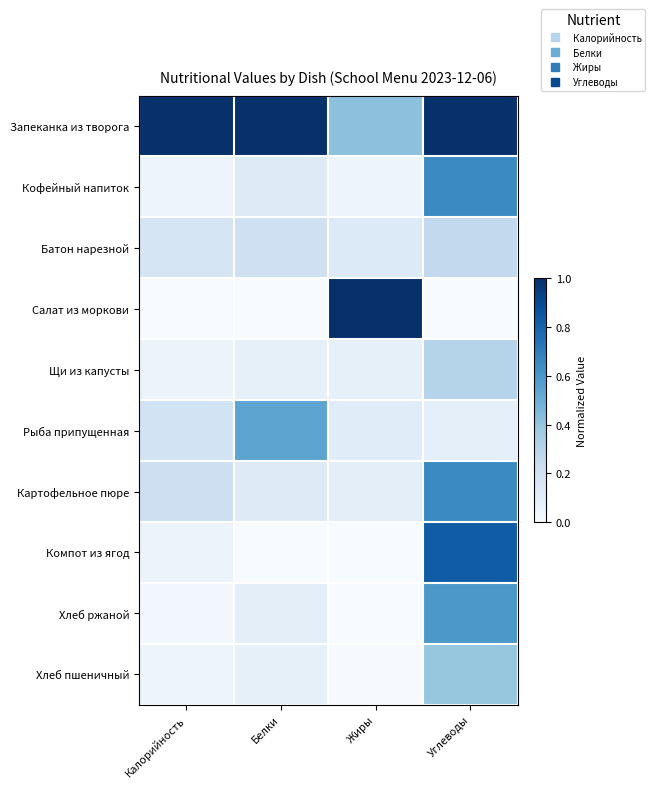

What is the total value across all series at Жиры?

1.9